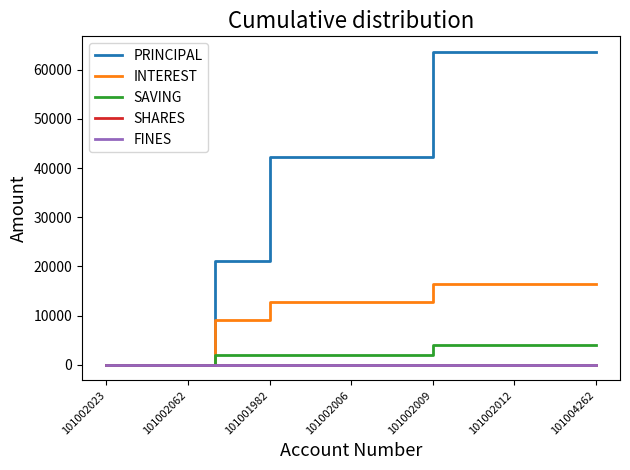

Which series has the largest range (max minus min)?

PRINCIPAL